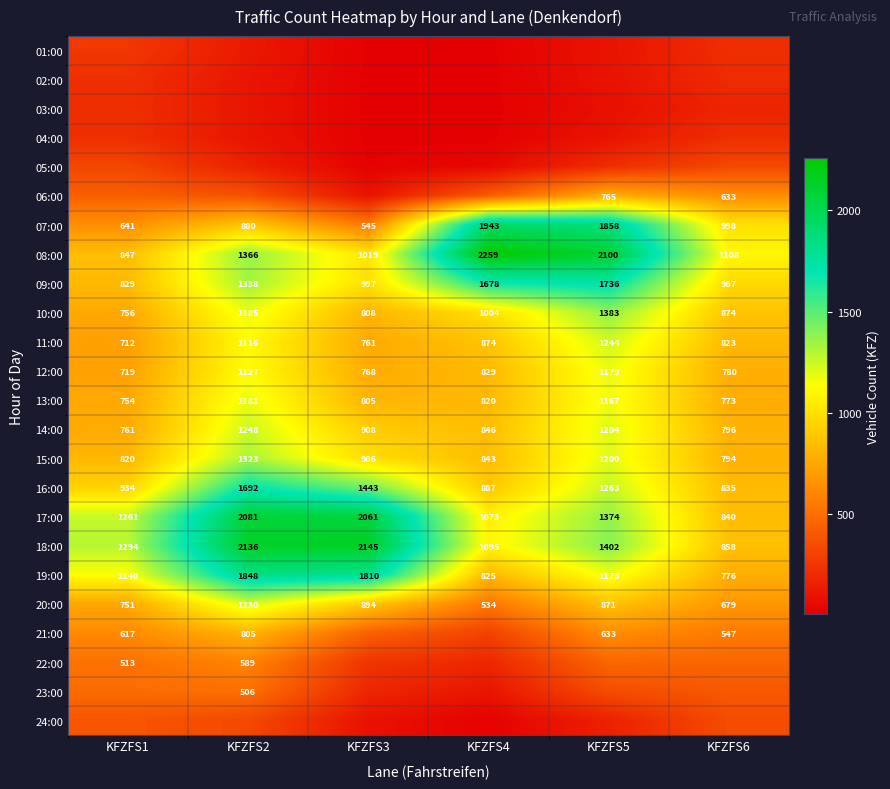

What is the sum of all 17:00 values?

8690